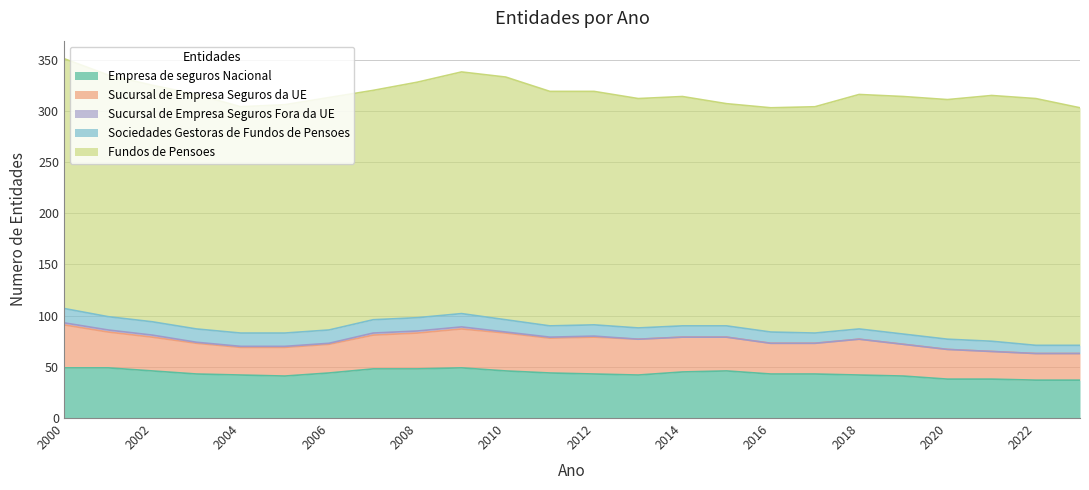

Is the value of Sociedades Gestoras de Fundos de Pensoes at 2018 greater than the value of Empresa de seguros Nacional at 2023?

No